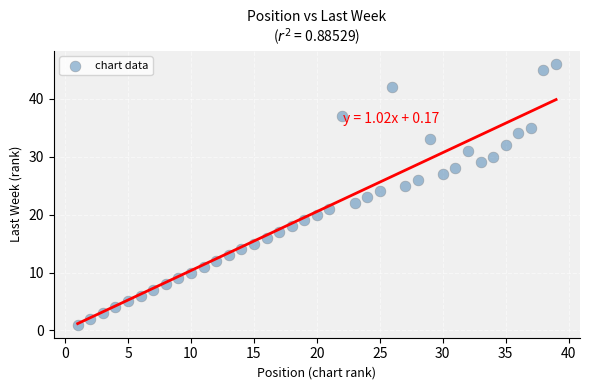

What is the range of Y values (max minus min)?

45